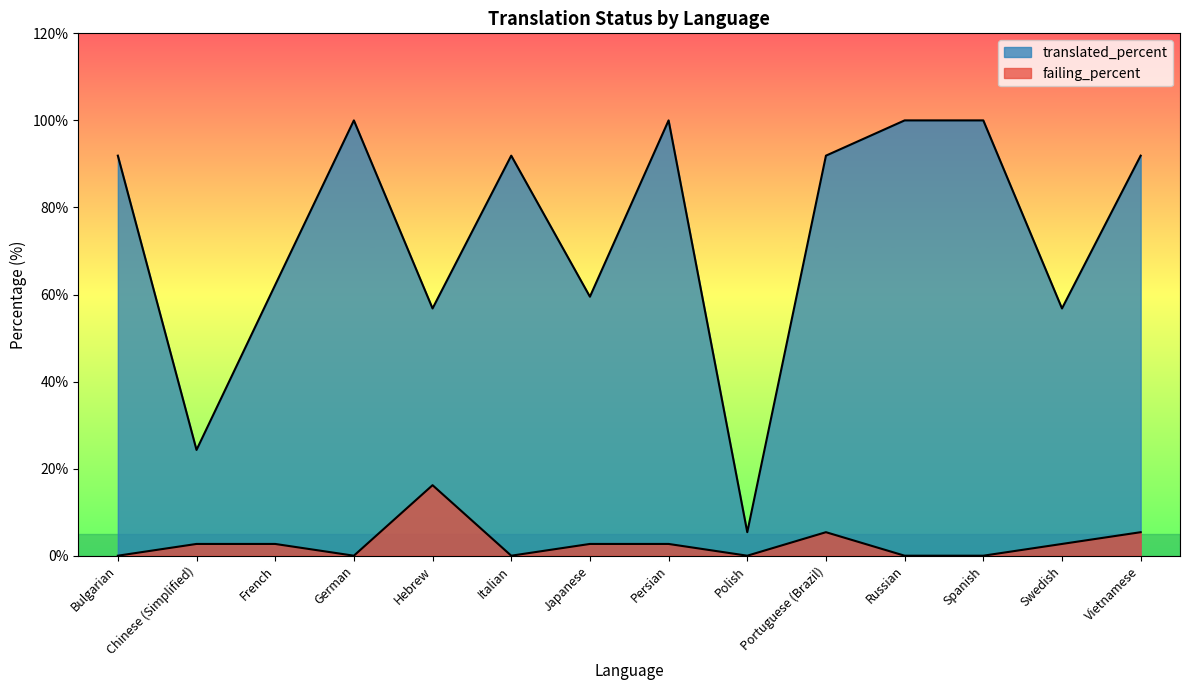

Which series changed the most between Russian and Swedish?

translated_percent